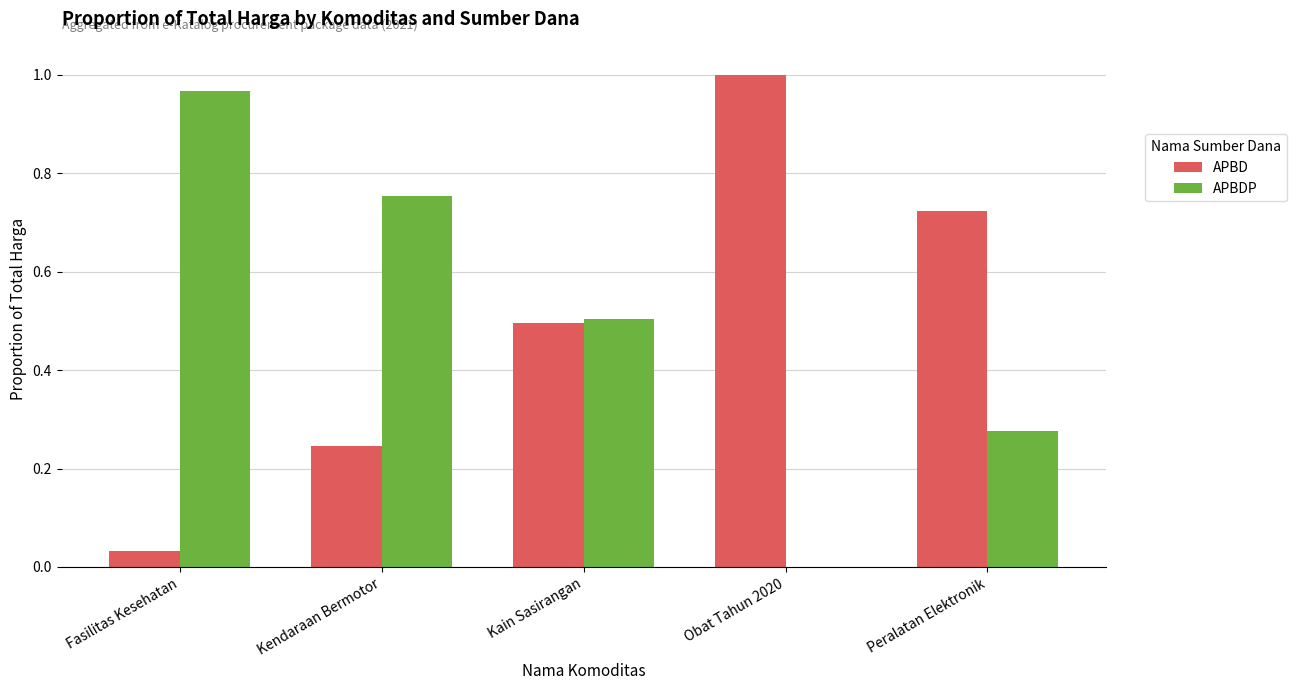

Is it true that APBDP equals 1.0 at Fasilitas Kesehatan?

True